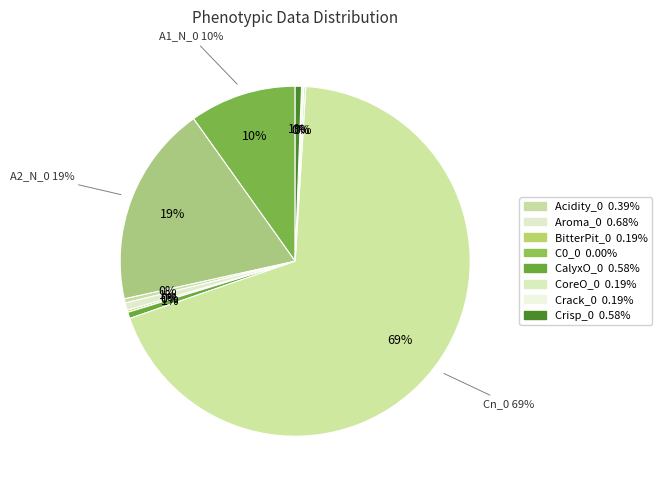

To the nearest percent, what is the average slice percentage?

9%